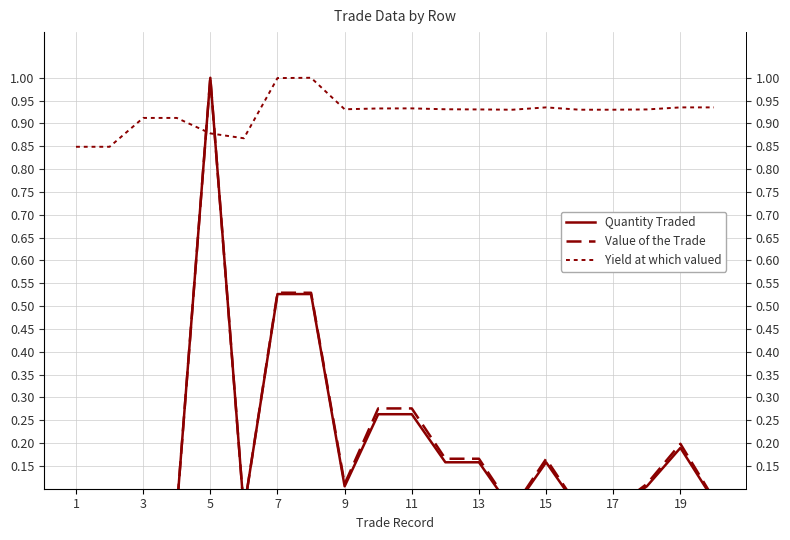

Rank the series at 19 from highest to lowest value.

Yield at which valued, Value of the Trade, Quantity Traded